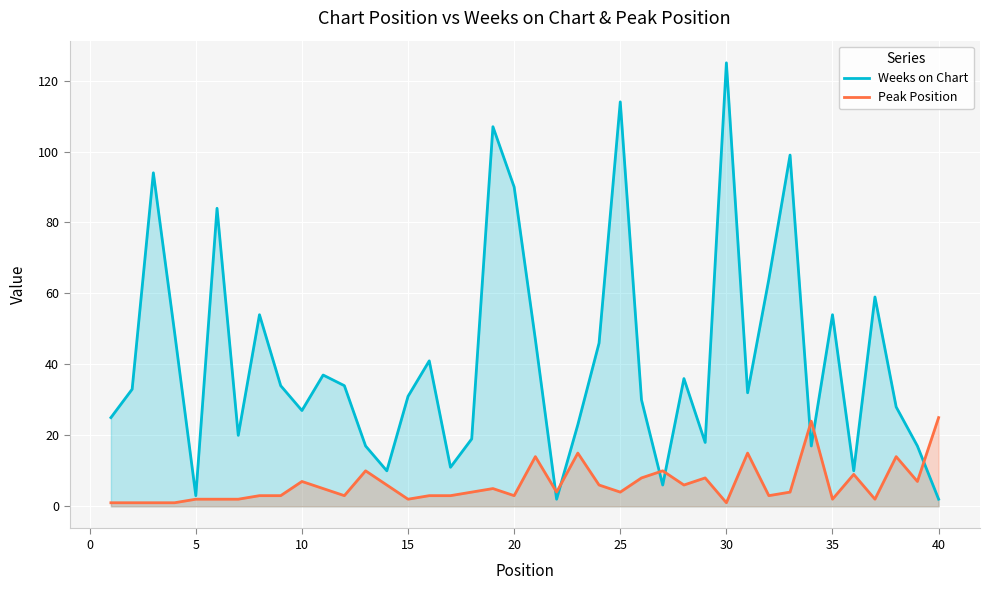

What is the average value of the Peak Position series?

6